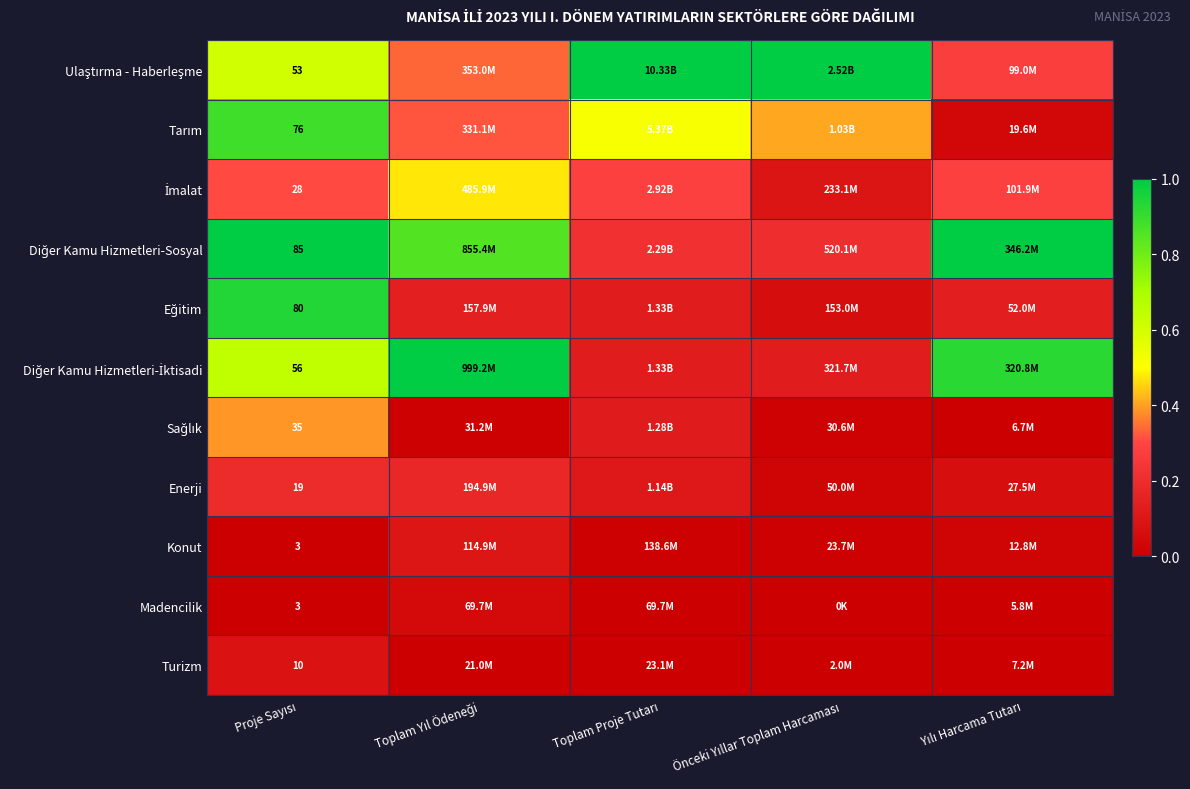

The Diğer Kamu Hizmetleri-İktisadi series shows 0.2 at Toplam Proje Tutarı. True or false?

False